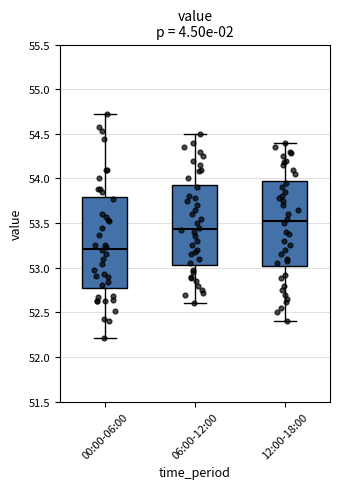

Reading left to right, transcribe this box plot: for each box, give where its median line is, the range the box spans, and where its two whiskers end, as read against the y-axis. The values are not printed on the chart, so give them approximately, as read against the axis.

00:00-06:00: median 53.20, box 52.80 to 53.80, whiskers 52.20 to 54.70
06:00-12:00: median 53.45, box 53.05 to 53.95, whiskers 52.60 to 54.50
12:00-18:00: median 53.55, box 53.00 to 54.00, whiskers 52.40 to 54.40